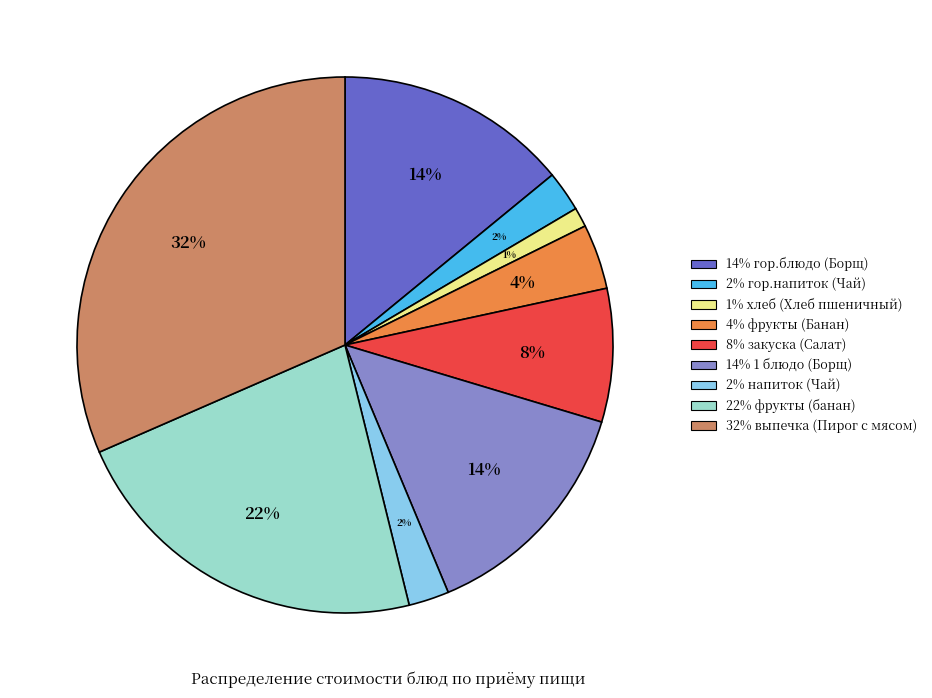

Does any single category account for the majority?

No